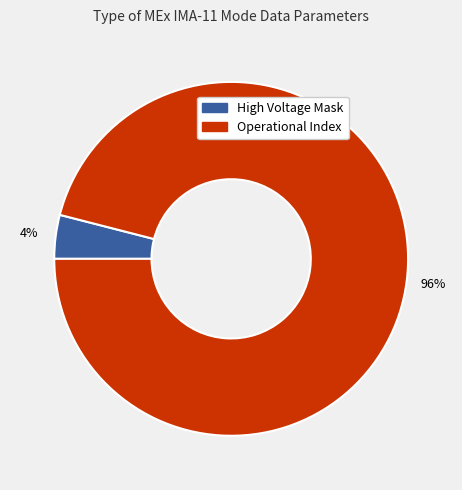

What percentage is the High Voltage Mask slice, to the nearest percent?

4%